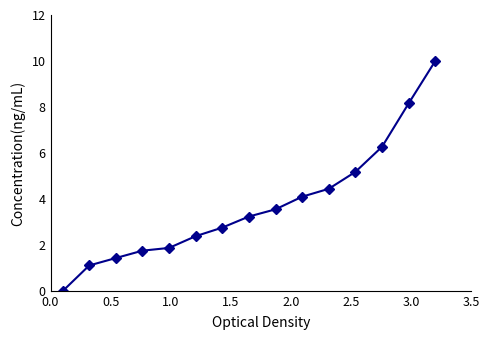

What is the maximum value shown in the chart?

10.0